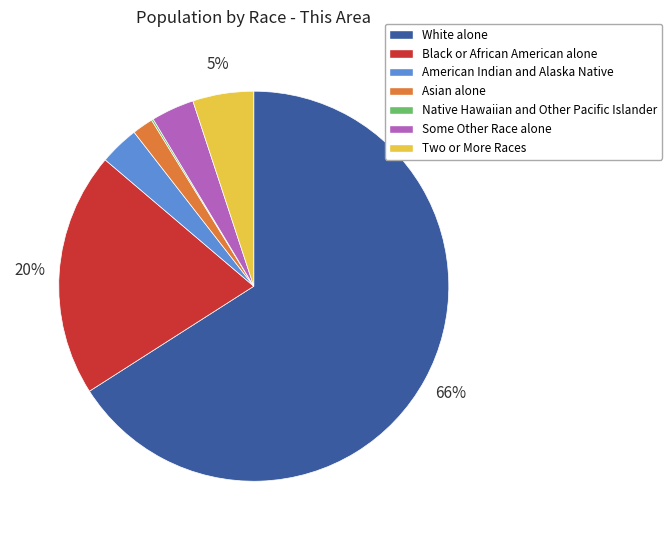

What is the largest slice in the pie chart?

White alone